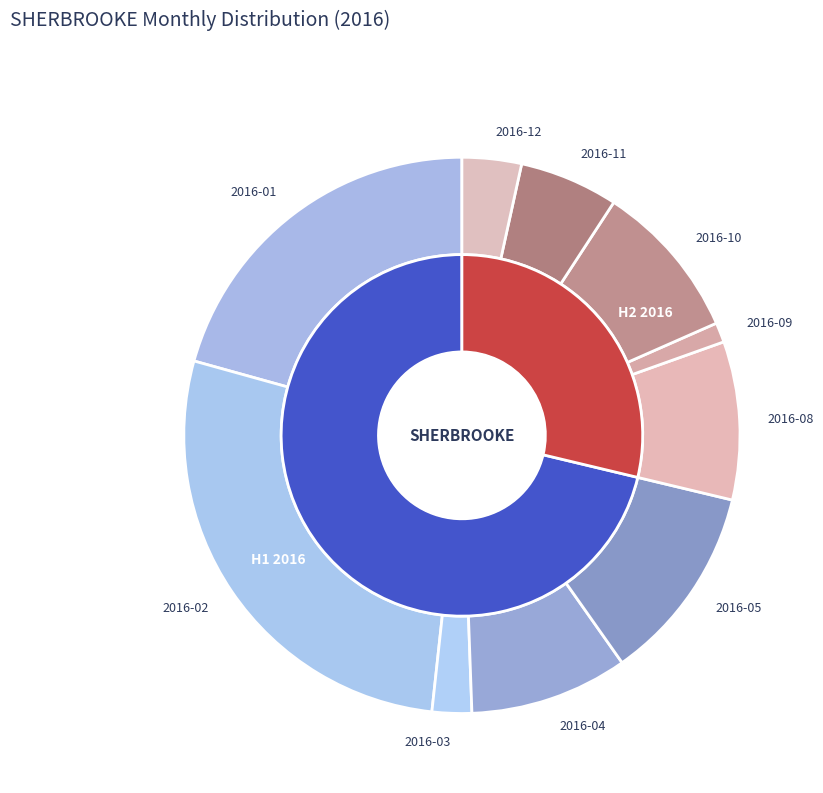

To the nearest percent, what is the difference between the 2016-05 and 2016-08 slice percentages?

2%